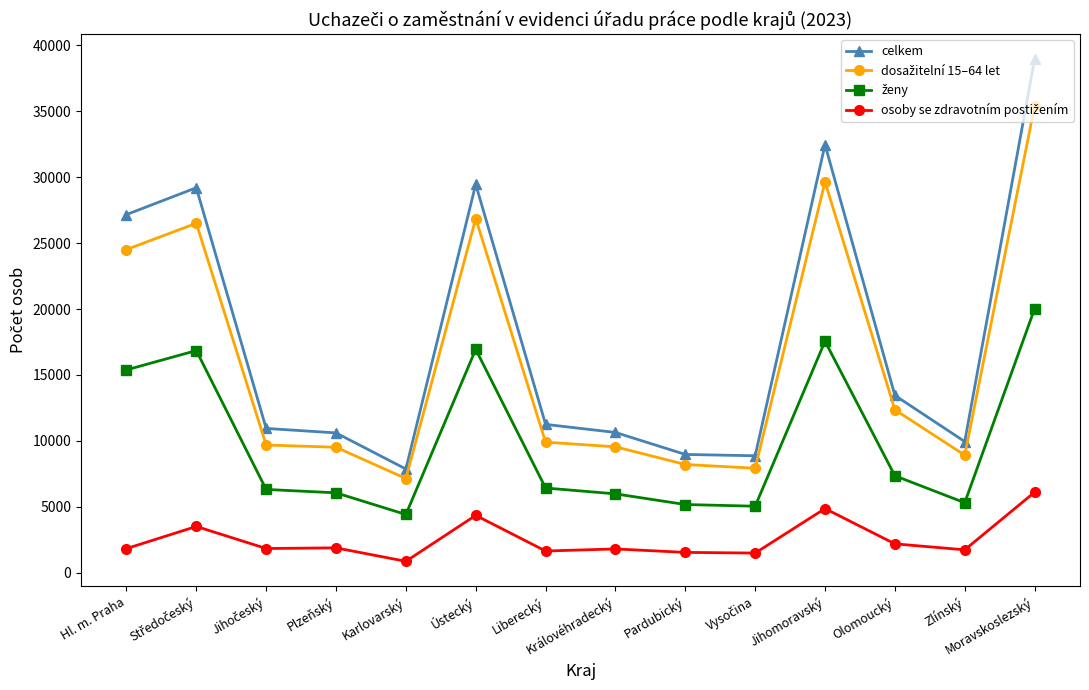

At how many categories does at least one series exceed 4325?

14